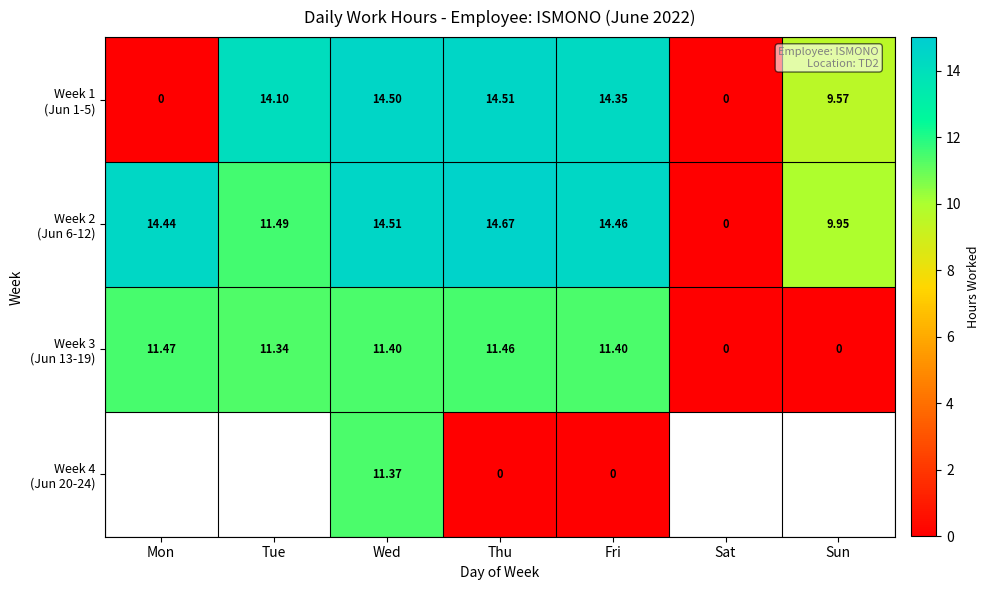

How many distinct data groups are displayed?

4